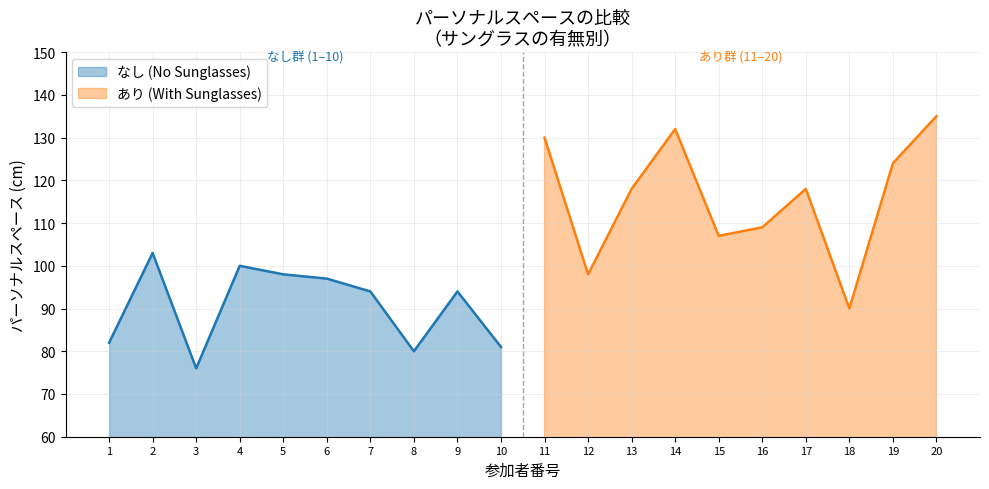

What is the minimum value for なし (No Sunglasses)?

76